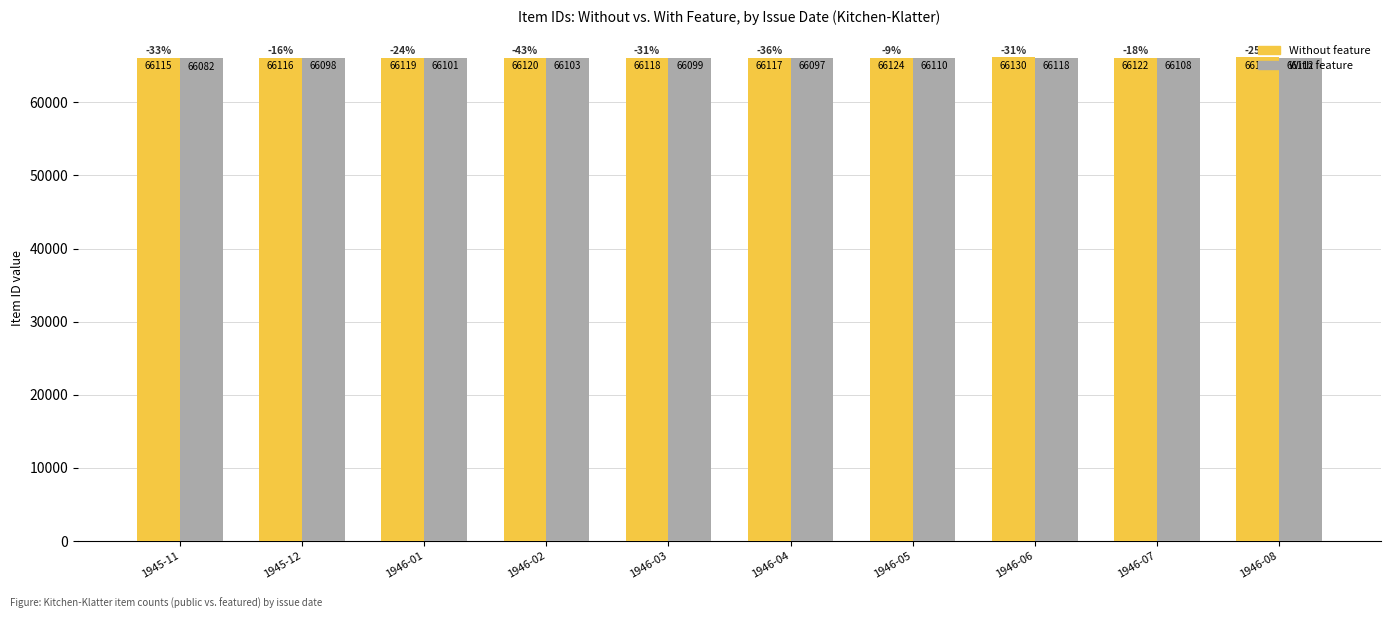

The value of Without feature at 1946-08 is 66127. True or false?

True